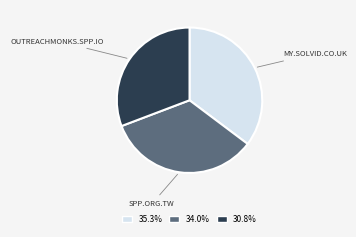

How many segments does this pie chart have?

3